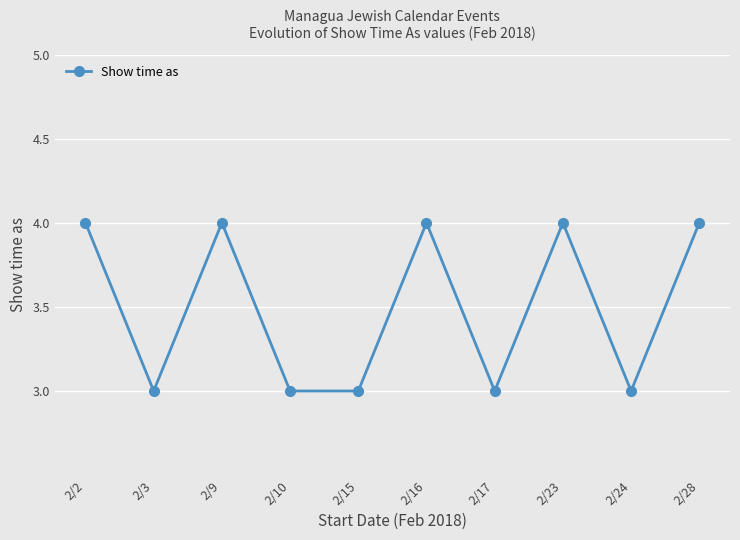

True or false: the data shows 4 at 2/3.

False